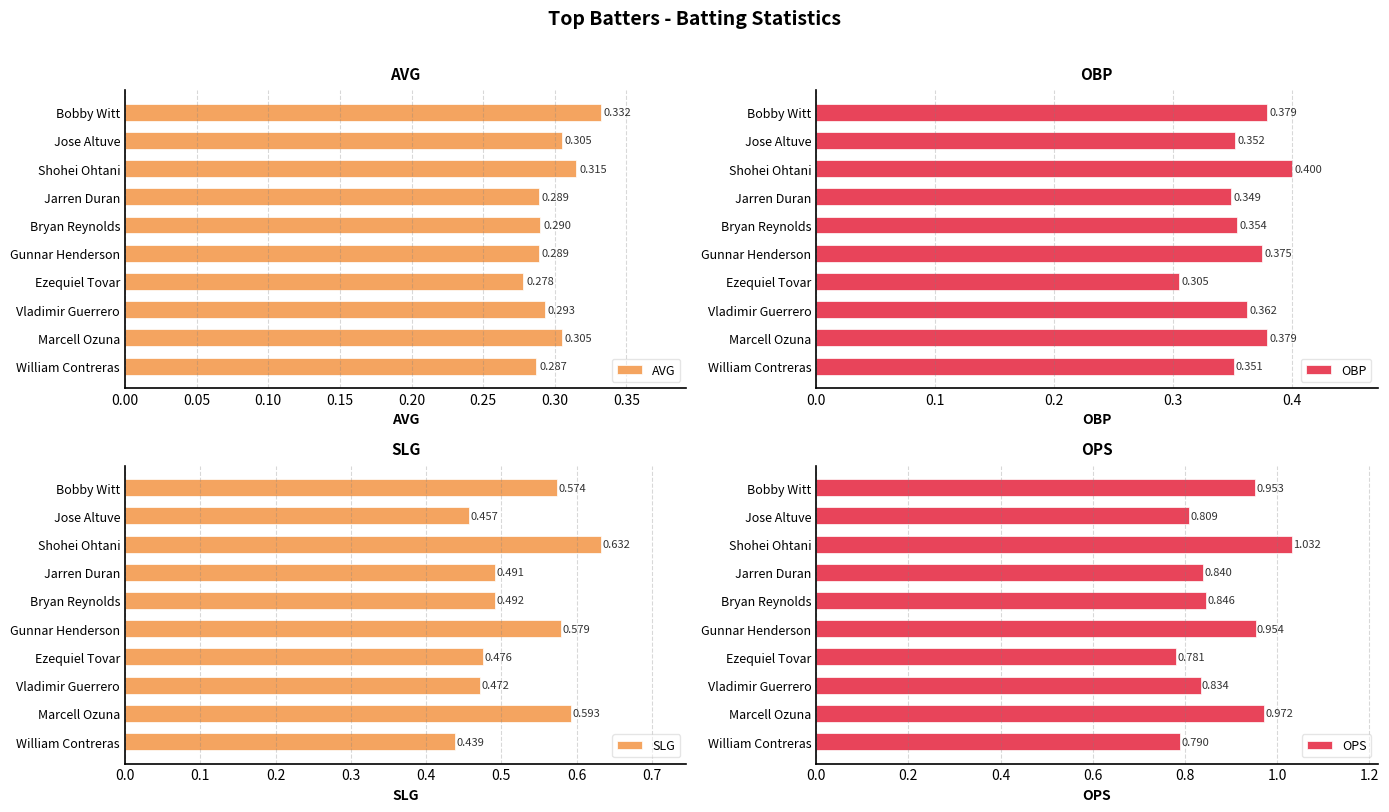

Where is OBP nearest to the value 0?

Ezequiel Tovar